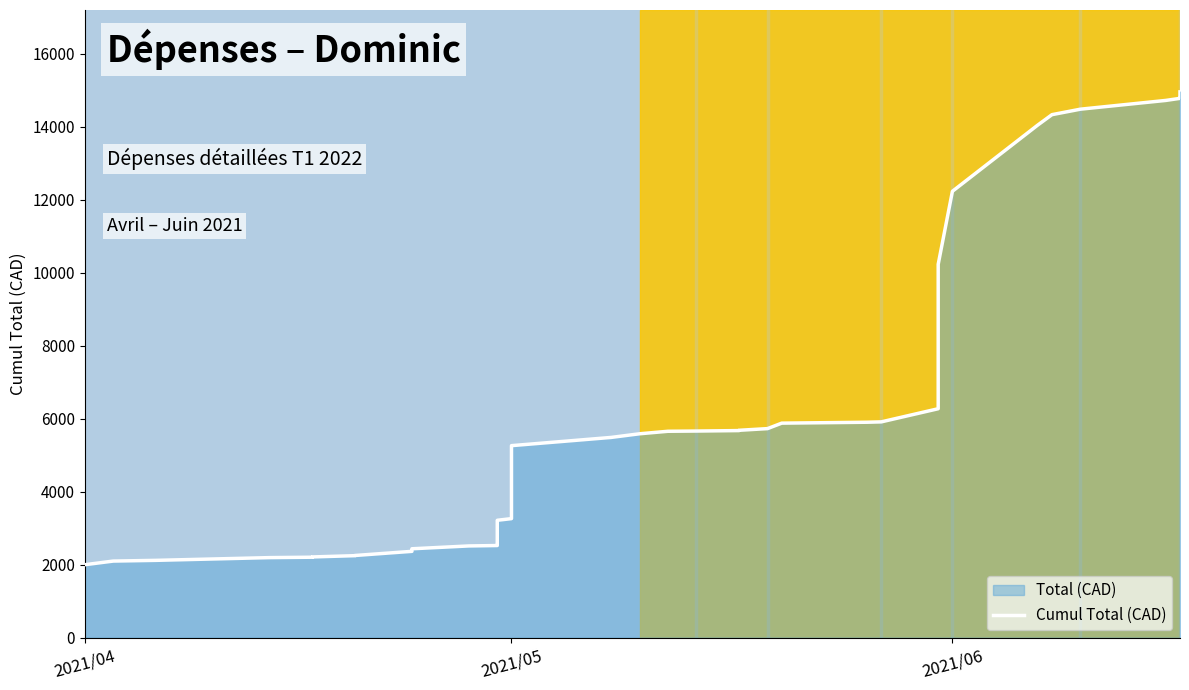

Reading left to right, list all the values displayed in this chart.

2000.0	2099.9	2119.8	2194.8	2205.7	2213.2	2248.2	2253.2	2366.6	2369.9	2436.9	2514.6	2525.9	2541.9	2767.8	3217.8	3262.8	5262.8	5487.8	5587.7	5656.6	5662.6	5675.8	5683.6	5729.3	5879.3	5904.3	5914.3	6274.3	10232.3	12232.3	14047.3	14332.2	14482.2	14722.1	14779.1	14794.3	14802.4	14956.4